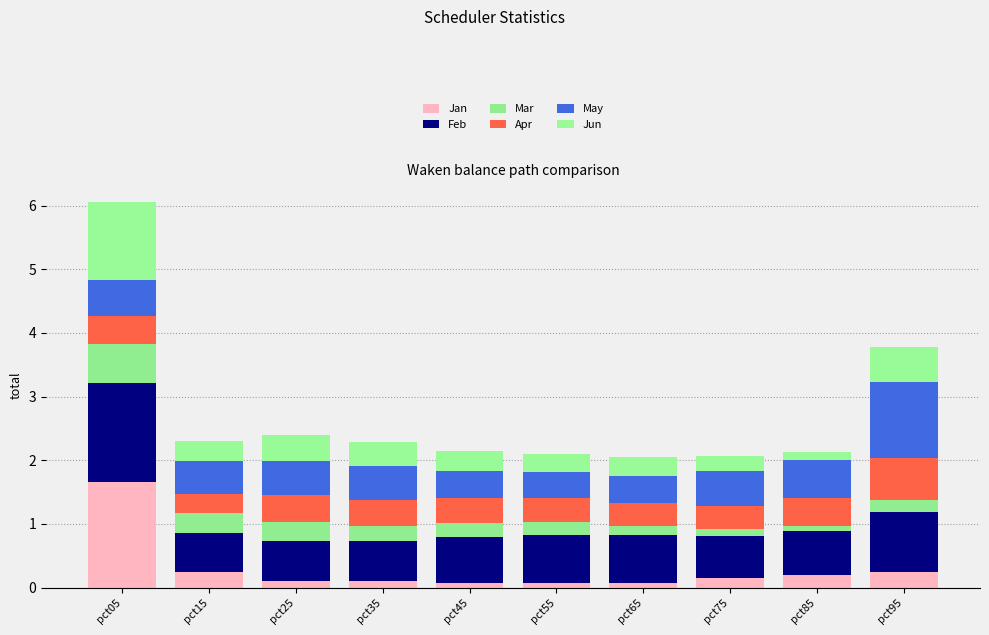

Between pct75 and pct05, which is larger?

pct05